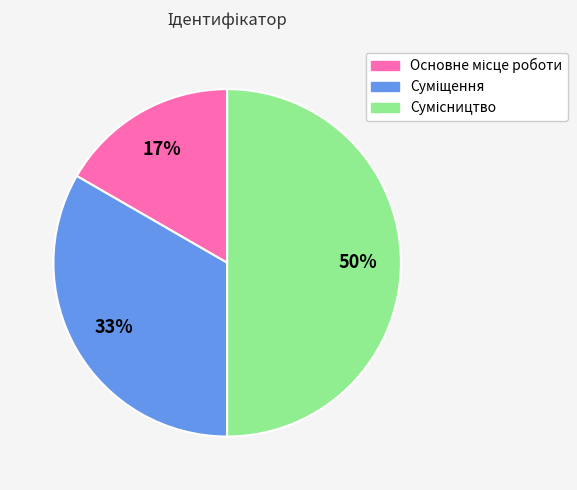

To the nearest percent, what is the difference between the largest and smallest slice percentages?

33%